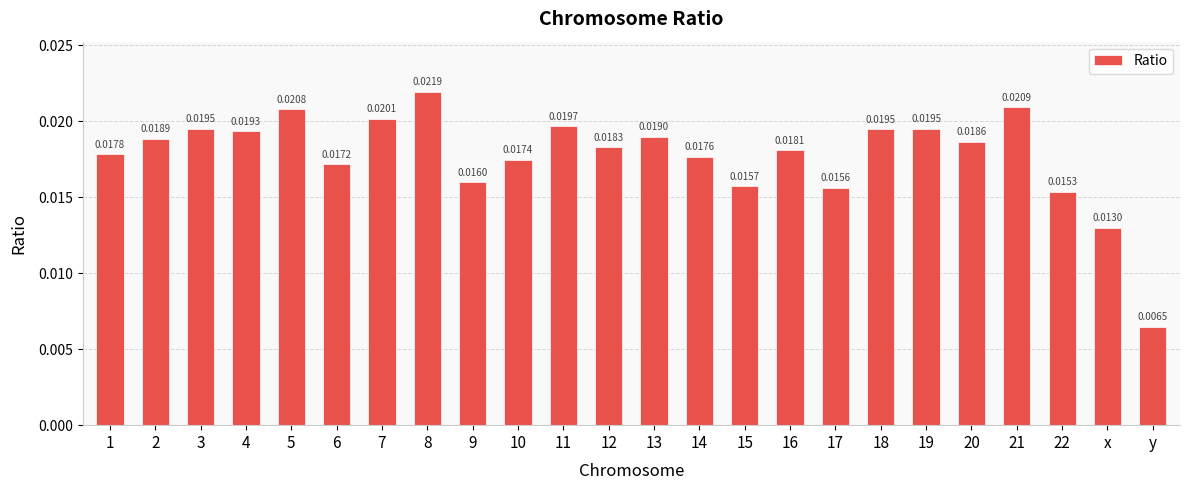

Which label corresponds to the largest value in the chart?

8